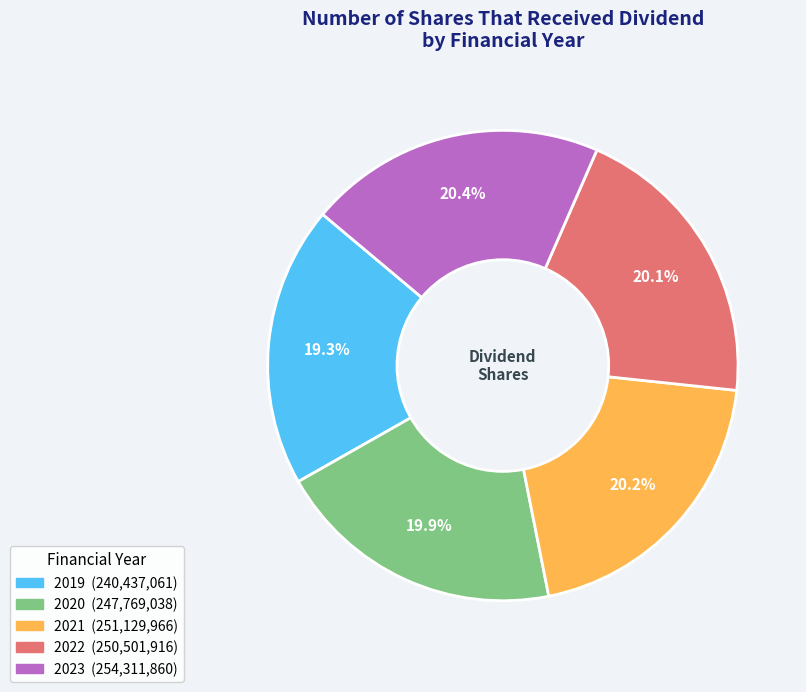

Which slice is the smallest?

2019